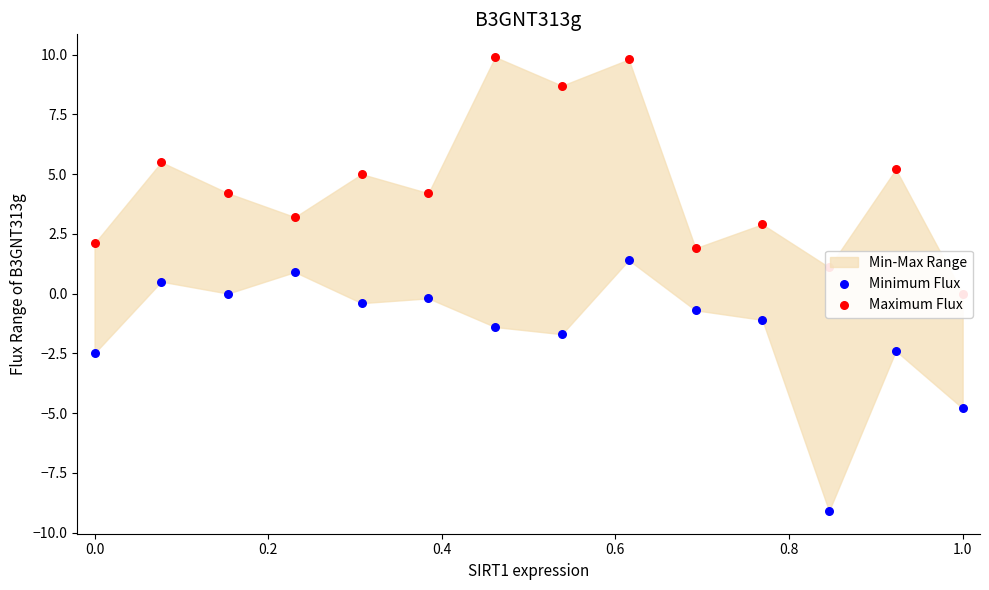

At how many categories does at least one series exceed -6?

14